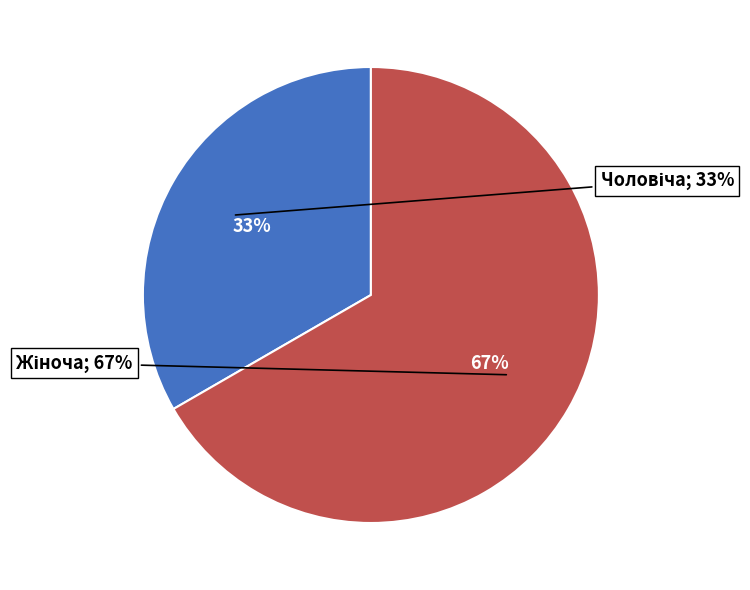

Count the number of slices in the pie.

2